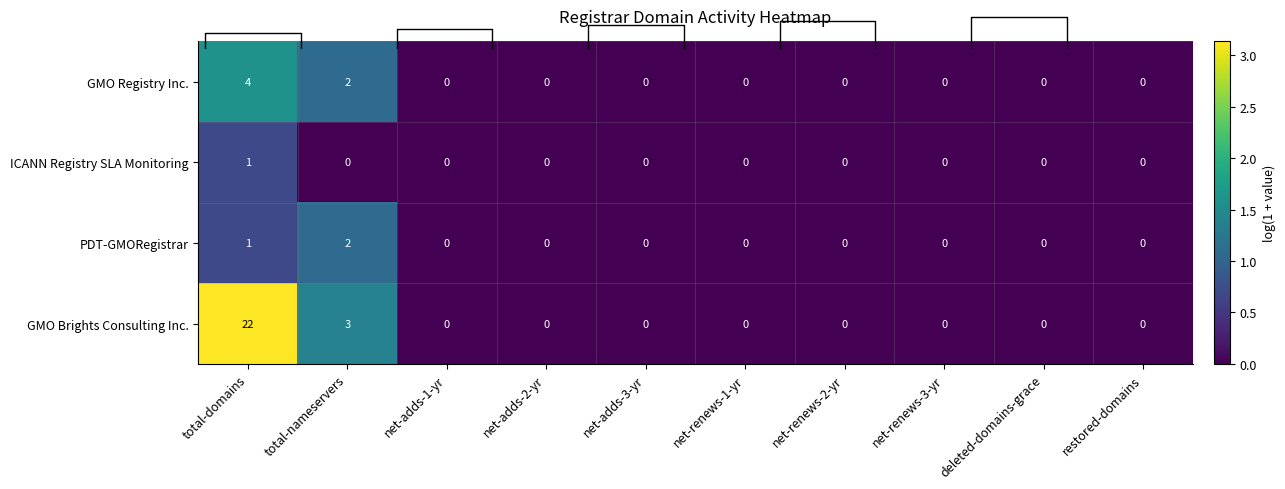

Rank the series by their average value, from lowest to highest.

ICANN Registry SLA Monitoring, PDT-GMORegistrar, GMO Registry Inc., GMO Brights Consulting Inc.